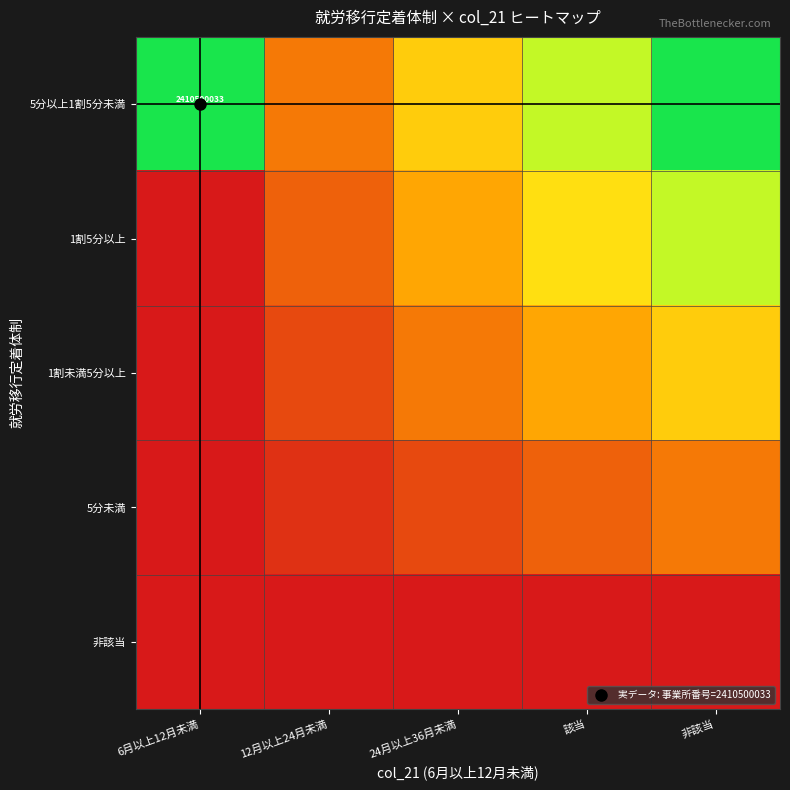

What is the difference between the highest and lowest values at 非該当?

1.0